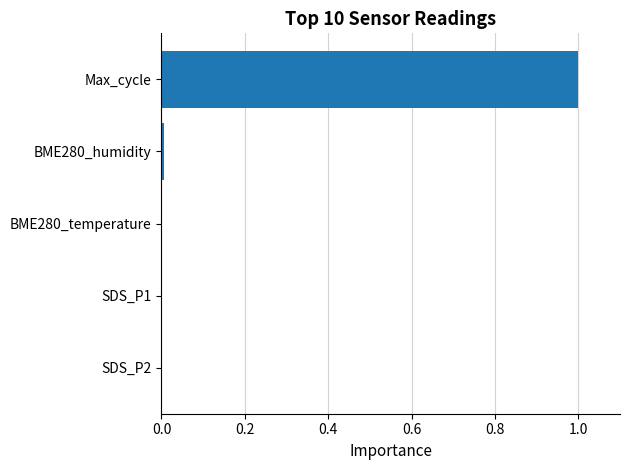

True or false: the data shows 0.0 at SDS_P1.

True